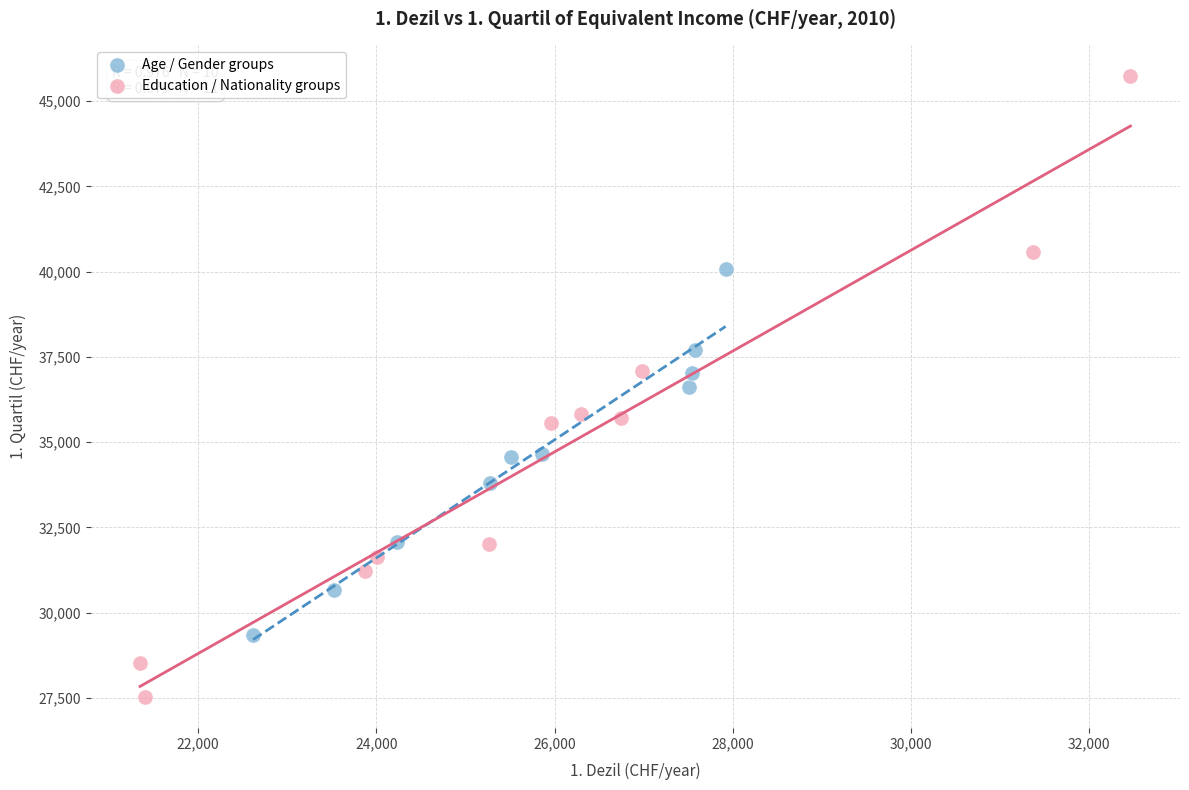

What are all the series names shown in the legend?

Age / Gender groups, Education / Nationality groups